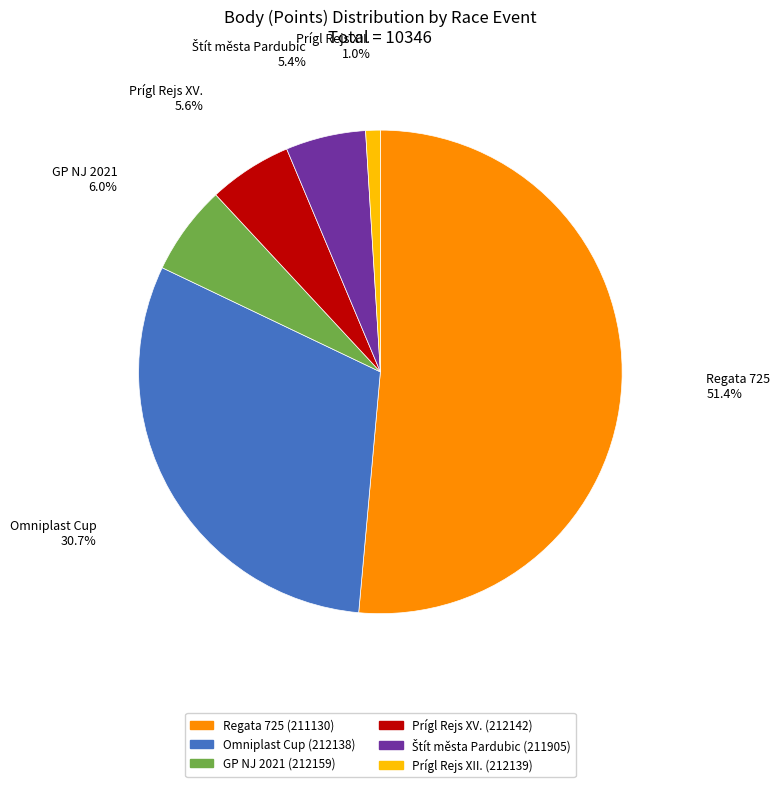

Is it true that Prígl Rejs XV. (212142) is 6% of the pie?

True